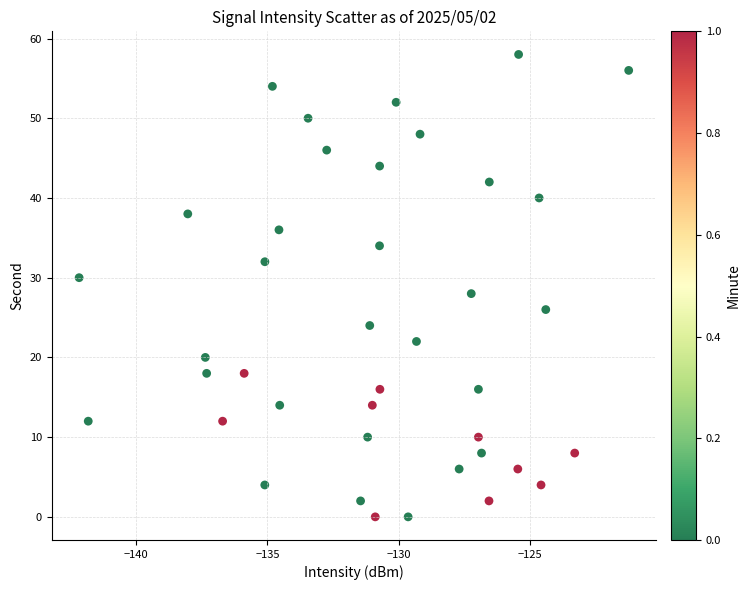

What is the range of Y values (max minus min)?

58